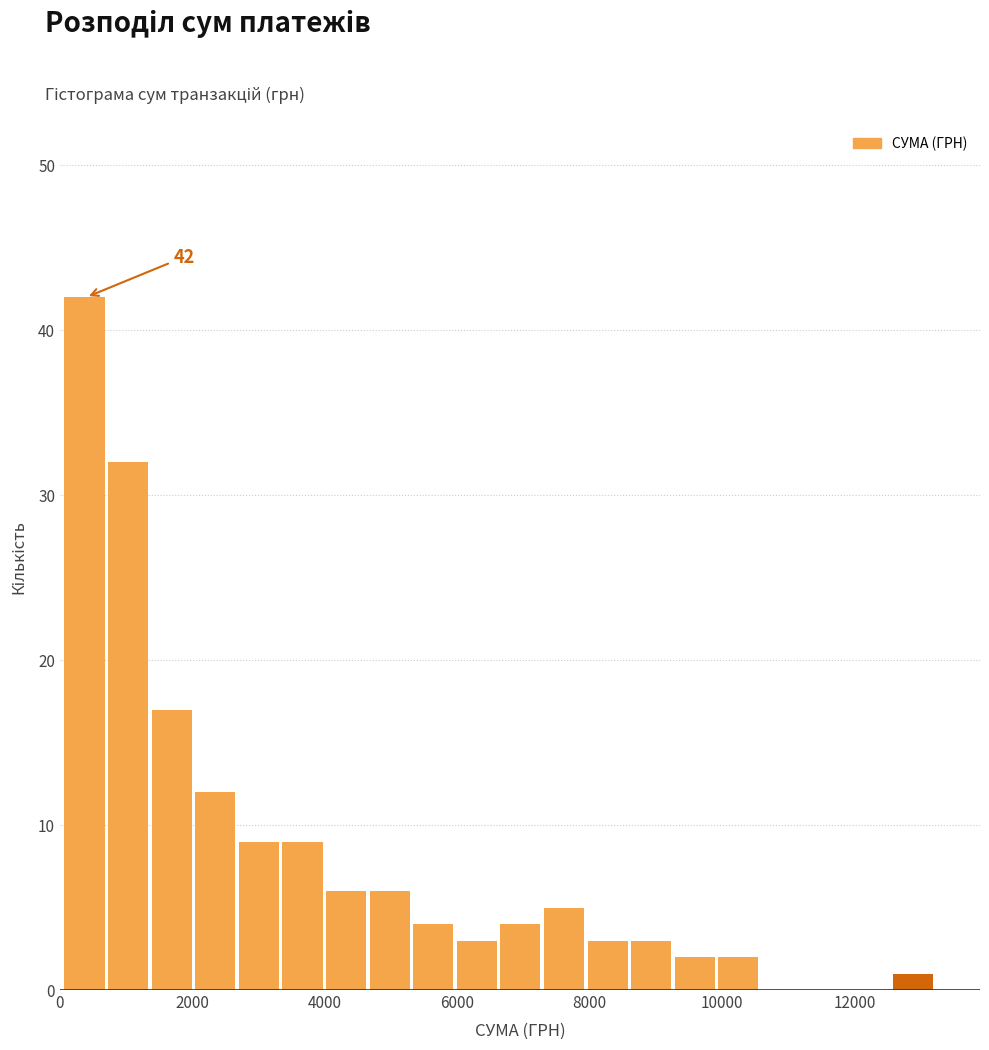

Read against the x-axis, roughly where is the centre of the tallest bar?

400